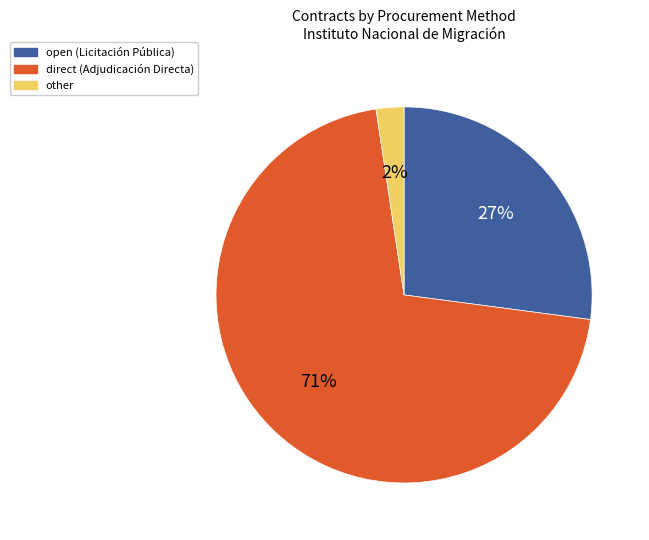

The other slice represents 2% of the pie. True or false?

True